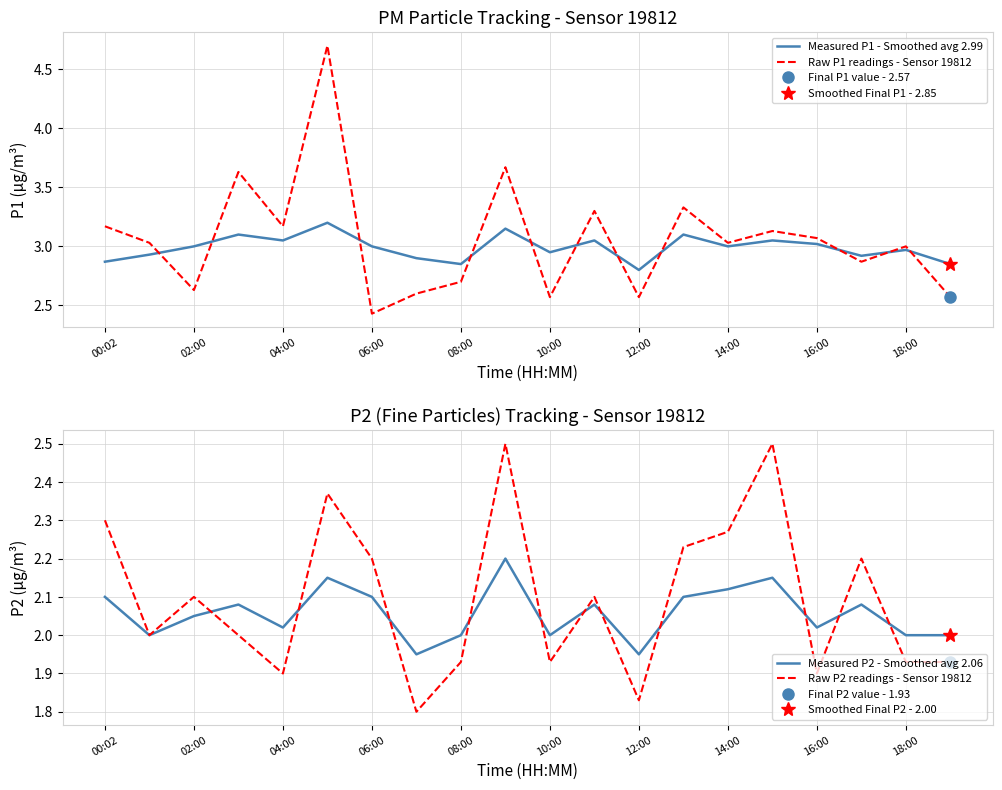

The value of Raw P2 readings - Sensor 19812 at 00:02 is 1.3. True or false?

False